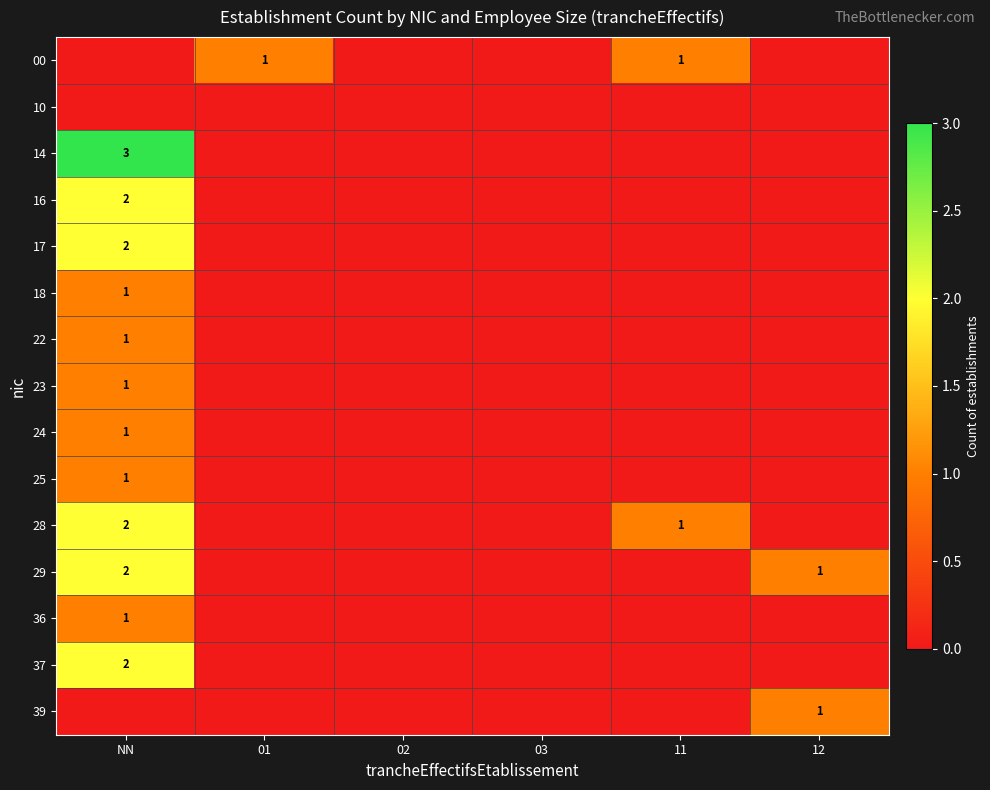

At how many categories does at least one series exceed 1?

1